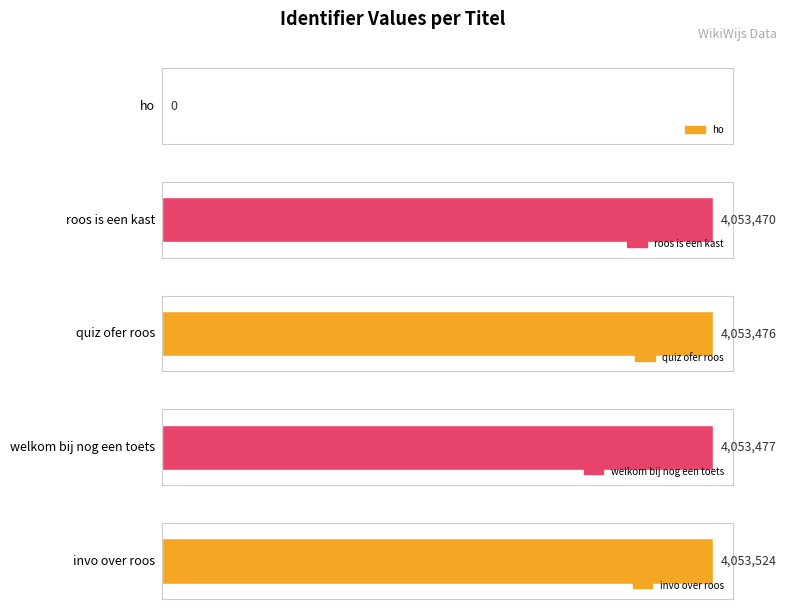

What is the sum of all values?

16213947